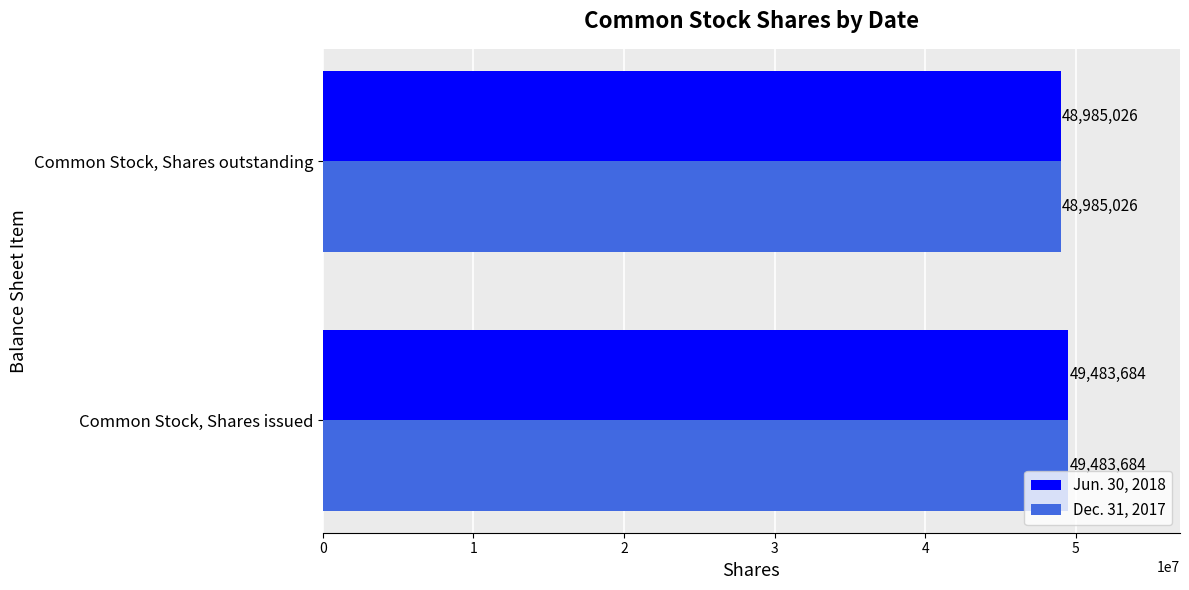

What is the sum of all Dec. 31, 2017 values?

98468710